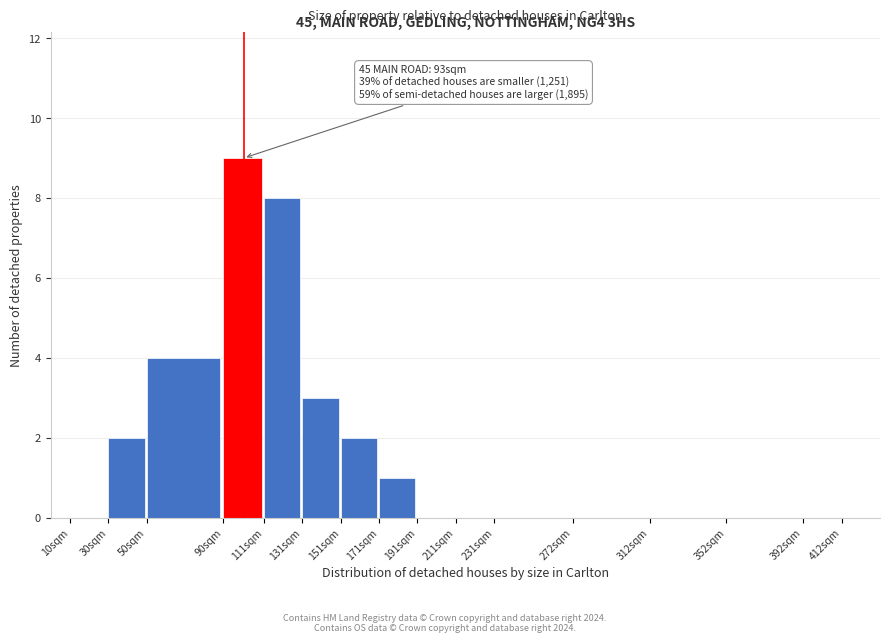

Reading left to right, what are all the values shown in this chart?

10sqm=0	30sqm=2	50sqm=4	90sqm=9	111sqm=8	131sqm=3	151sqm=2	171sqm=1	191sqm=0	211sqm=0	231sqm=0	272sqm=0	312sqm=0	352sqm=0	392sqm=0	412sqm=0